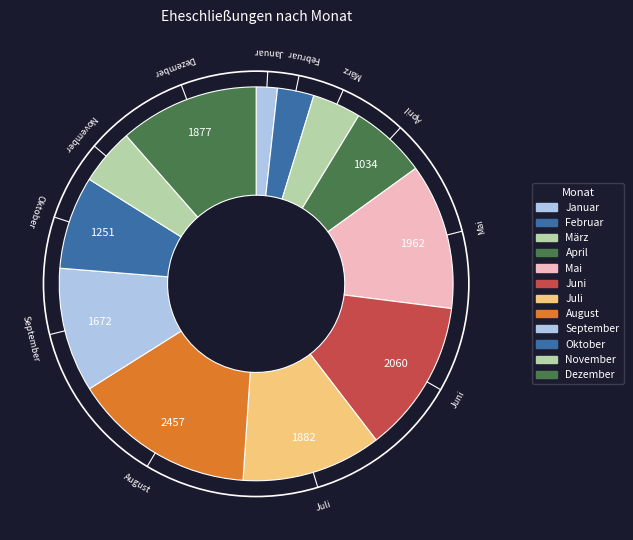

Which category has the biggest portion of the pie?

August